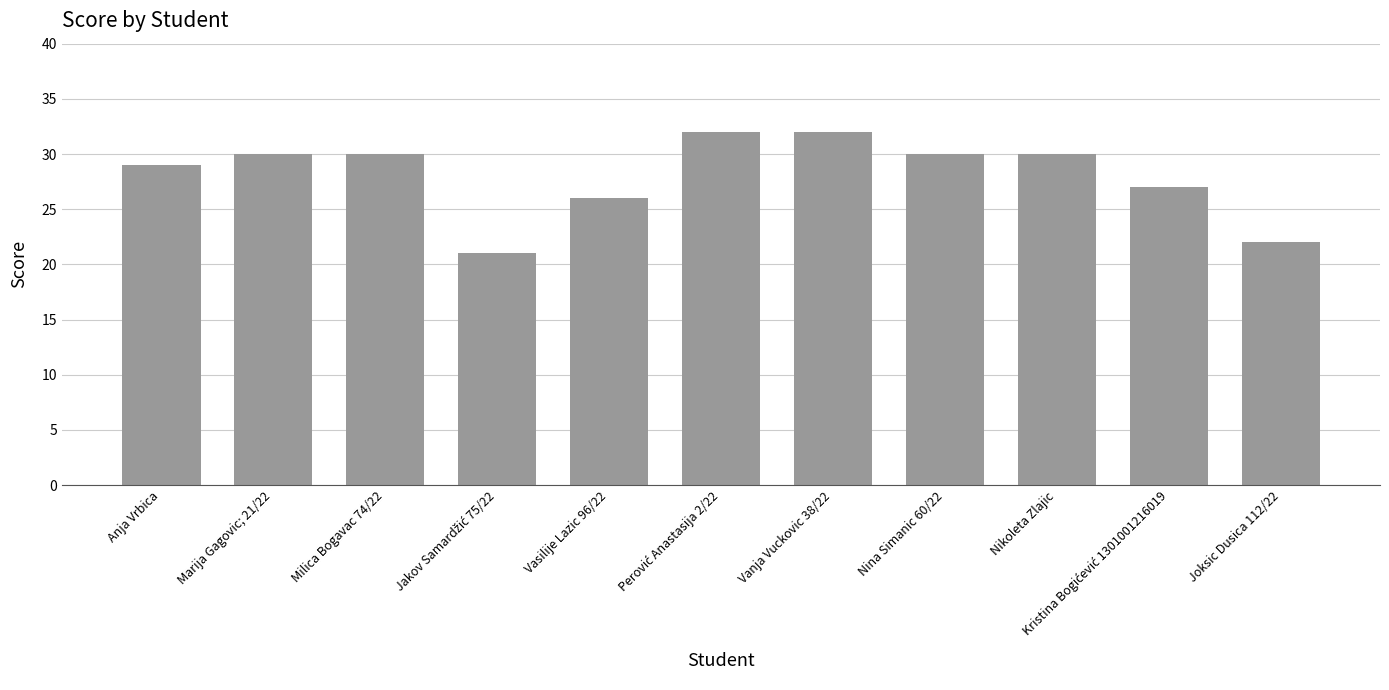

Reading left to right, what are all the values shown in this chart?

29	30	30	21	26	32	32	30	30	27	22